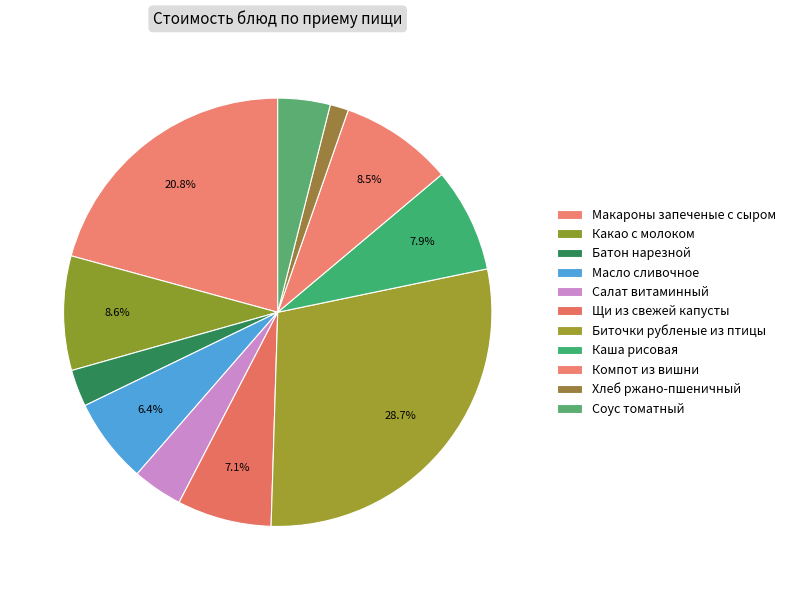

Rank the categories by value from highest to lowest.

Биточки рубленые из птицы, Макароны запеченые с сыром, Какао с молоком, Компот из вишни, Каша рисовая, Щи из свежей капусты, Масло сливочное, Соус томатный, Салат витаминный, Батон нарезной, Хлеб ржано-пшеничный